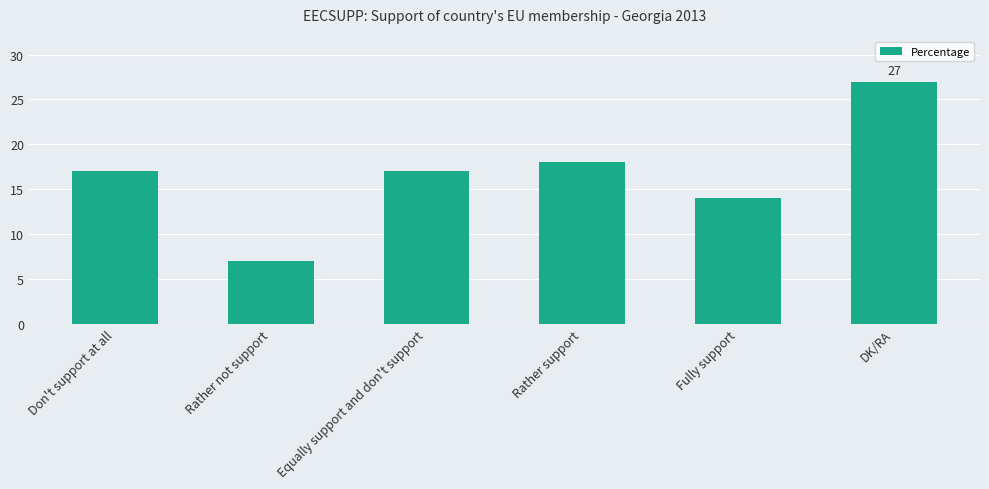

Reading left to right, extract all data points from this chart.

17	7	17	18	14	27